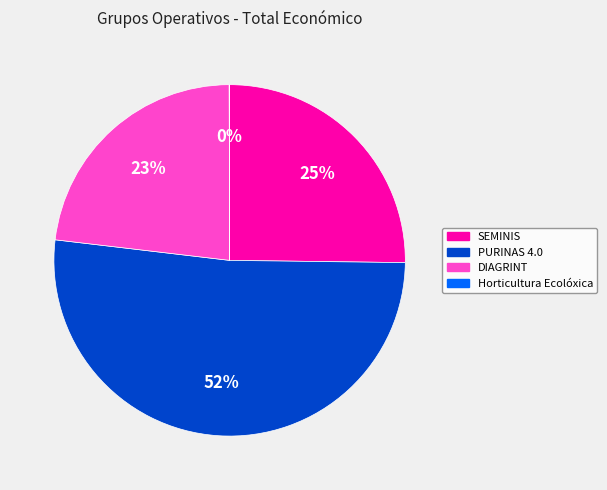

Which category has the biggest portion of the pie?

PURINAS 4.0